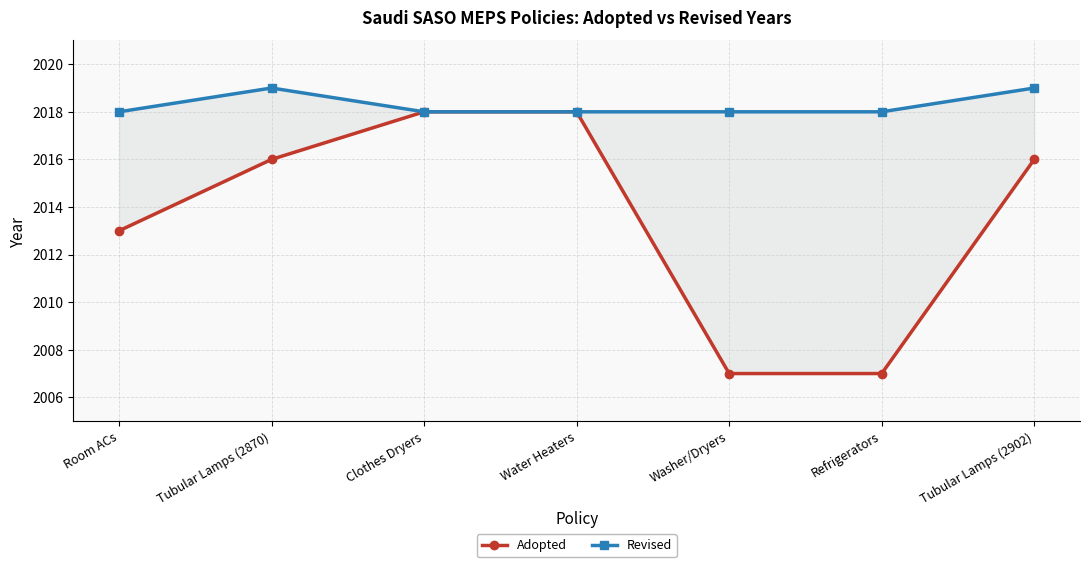

The Adopted series shows 2016 at Tubular Lamps (2902). True or false?

True